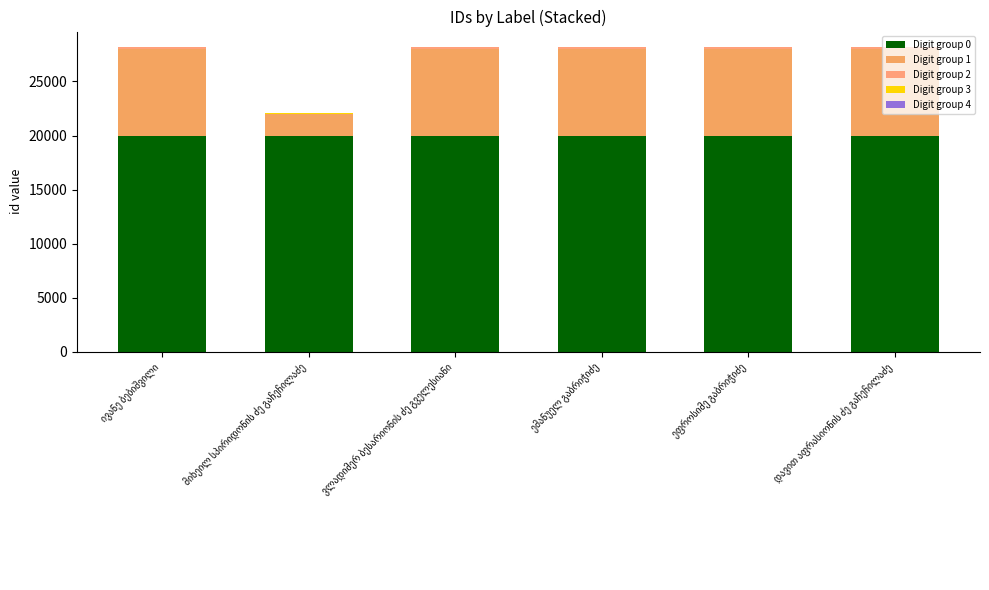

Reading left to right, what are all the values shown in this chart?

segment_0: ივანე ბებიშვილი=20000	მიხეილ სპირიდონის ძე გაჩეჩილაძე=20000	ვლადიმერ ბესარიონის ძე გველესიანი=20000	ემანუელ გაბრიჭიძე=20000	ეფროსიმე გაბრიჭიძე=20000	დავით აფრასიონის ძე გაჩეჩილაძე=20000
segment_1: ივანე ბებიშვილი=8000	მიხეილ სპირიდონის ძე გაჩეჩილაძე=2000	ვლადიმერ ბესარიონის ძე გველესიანი=8000	ემანუელ გაბრიჭიძე=8000	ეფროსიმე გაბრიჭიძე=8000	დავით აფრასიონის ძე გაჩეჩილაძე=8000
segment_2: ივანე ბებიშვილი=200	მიხეილ სპირიდონის ძე გაჩეჩილაძე=0	ვლადიმერ ბესარიონის ძე გველესიანი=200	ემანუელ გაბრიჭიძე=200	ეფროსიმე გაბრიჭიძე=200	დავით აფრასიონის ძე გაჩეჩილაძე=200
segment_3: ივანე ბებიშვილი=0	მიხეილ სპირიდონის ძე გაჩეჩილაძე=40	ვლადიმერ ბესარიონის ძე გველესიანი=0	ემანუელ გაბრიჭიძე=0	ეფროსიმე გაბრიჭიძე=0	დავით აფრასიონის ძე გაჩეჩილაძე=0
segment_4: ივანე ბებიშვილი=0	მიხეილ სპირიდონის ძე გაჩეჩილაძე=5	ვლადიმერ ბესარიონის ძე გველესიანი=2	ემანუელ გაბრიჭიძე=3	ეფროსიმე გაბრიჭიძე=4	დავით აფრასიონის ძე გაჩეჩილაძე=1